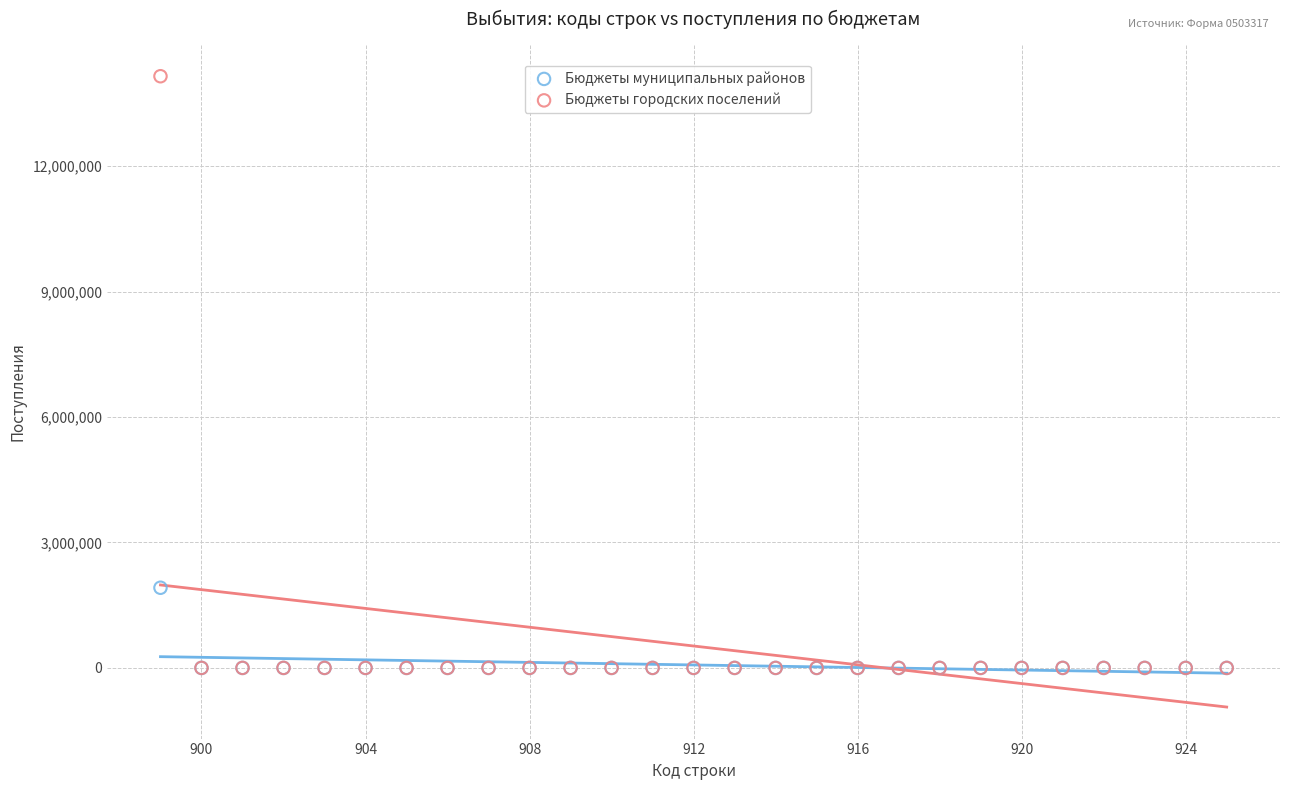

Across all series, what Y value is closest to 7074420?

1916907.6